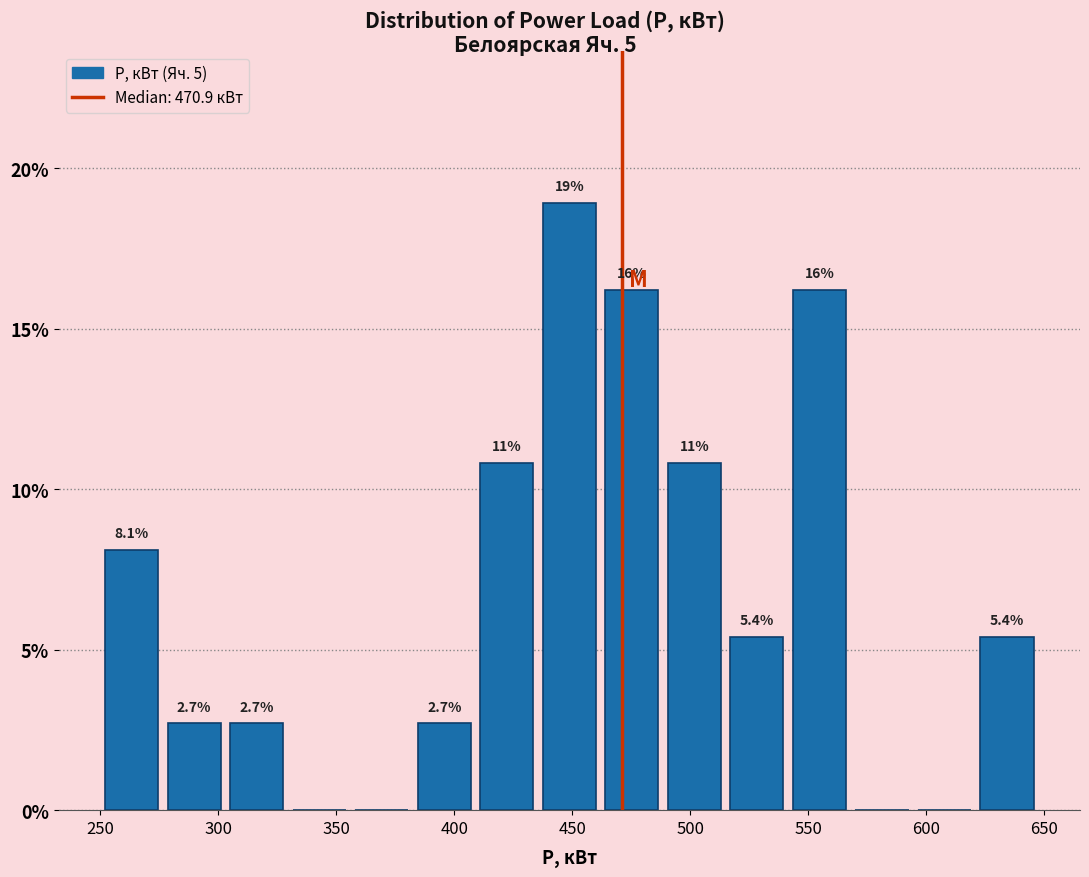

Over which range of the x-axis is the bar tallest?

435 to 465